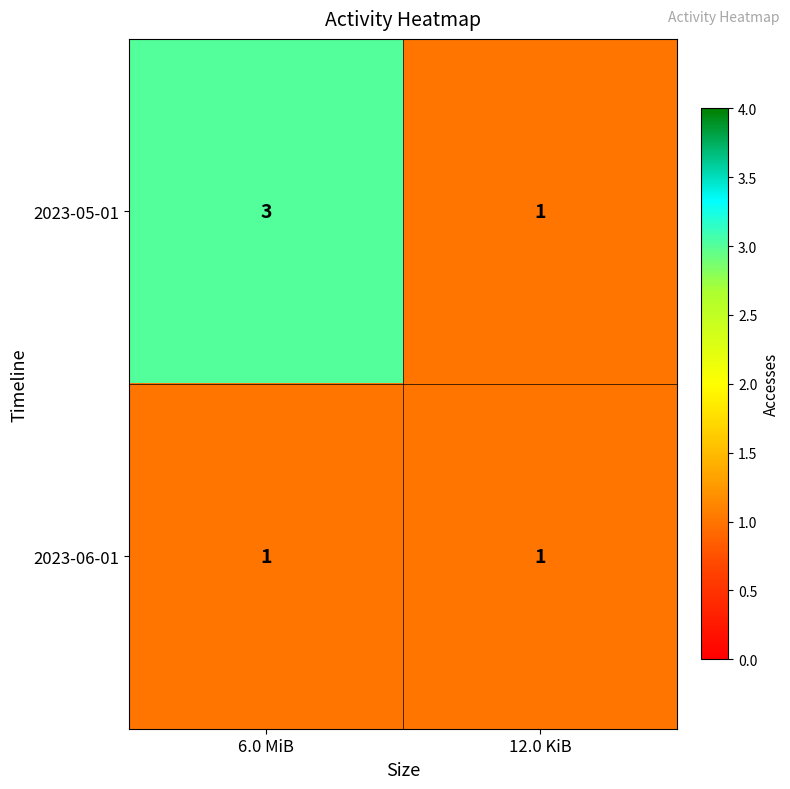

How many series are shown in this chart?

2